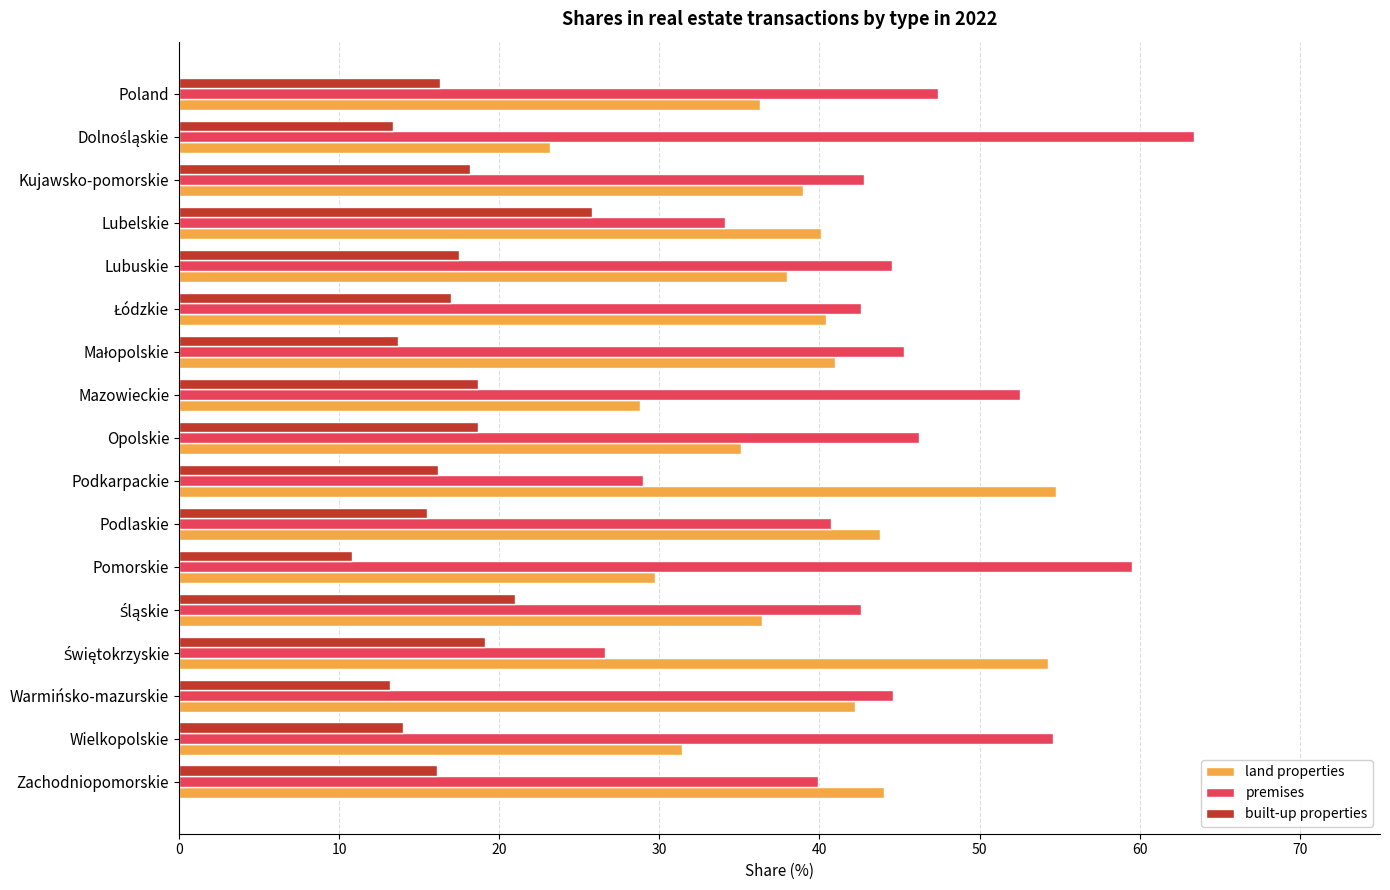

Is it true that land properties equals 36.3 at Poland?

True